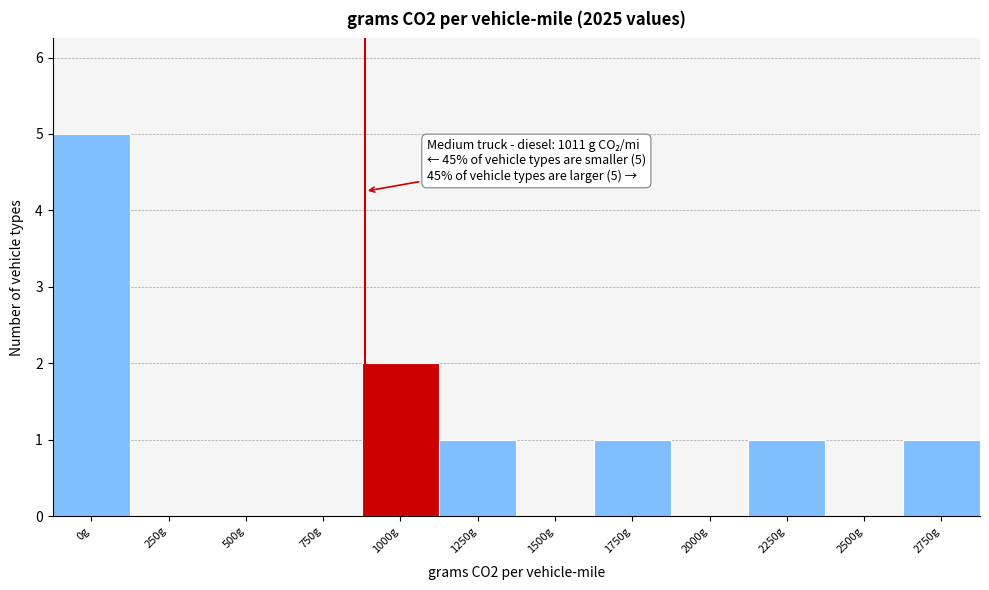

Reading left to right, what are all the values shown in this chart?

0g=5	250g=0	500g=0	750g=0	1000g=2	1250g=1	1500g=0	1750g=1	2000g=0	2250g=1	2500g=0	2750g=1